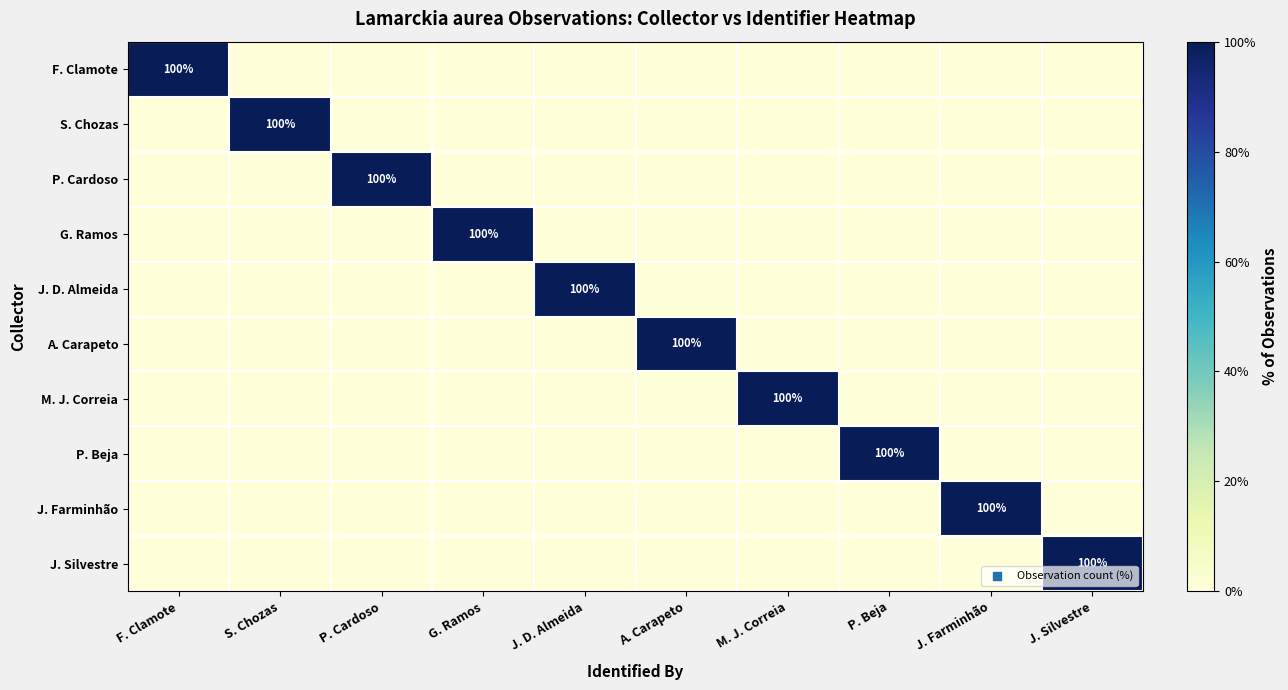

The value of J. Silvestre at J. Silvestre is 22. True or false?

False